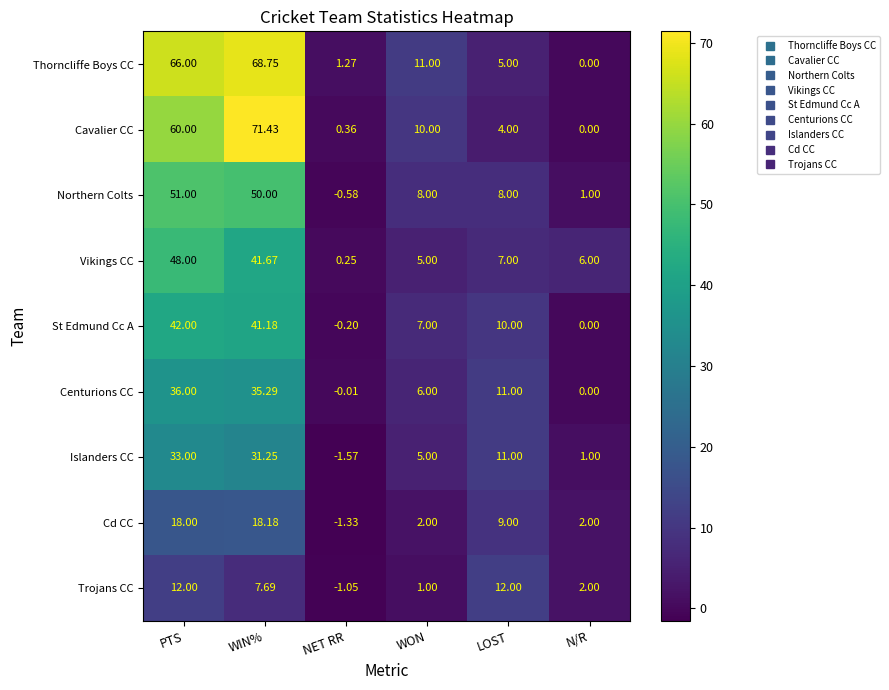

Between NET RR and N/R, which series saw the biggest shift?

Vikings CC